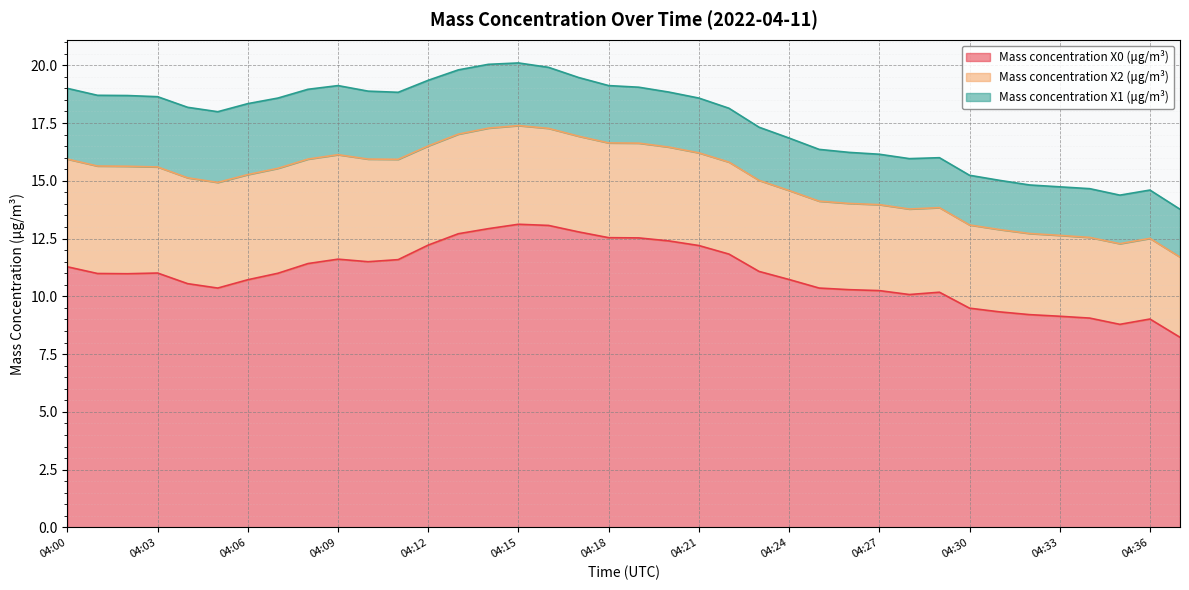

What is the total value across all series at 04:07?

18.6